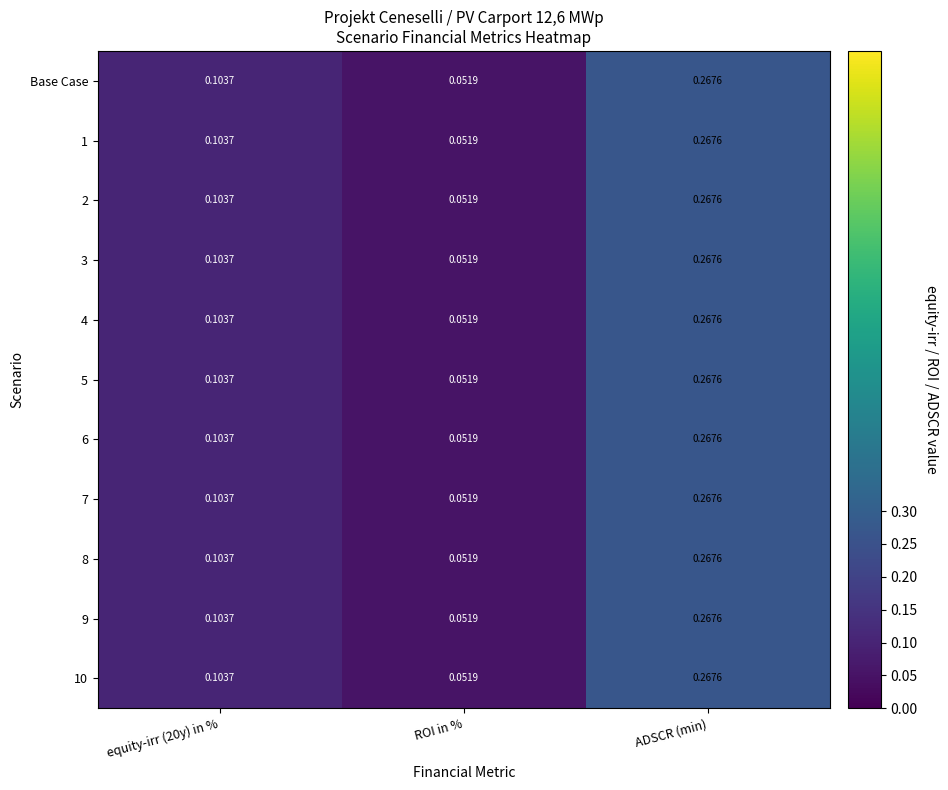

Where is 1 nearest to the value 0?

ROI in %